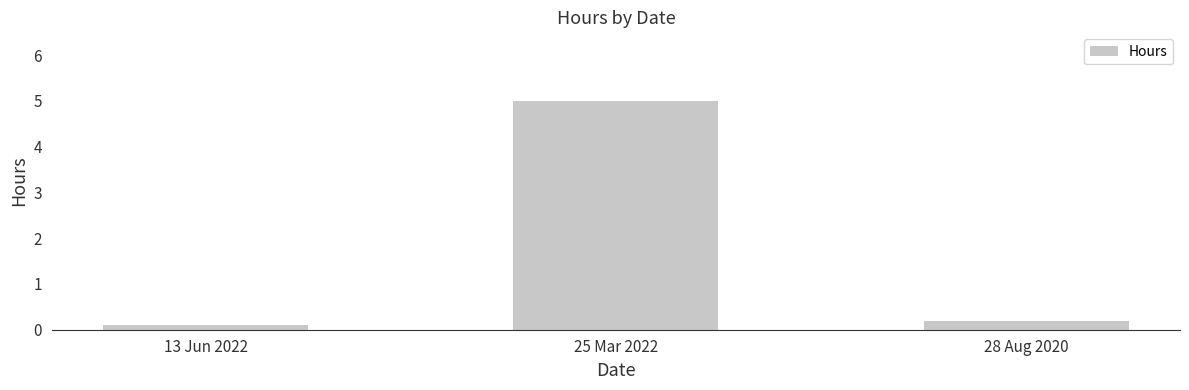

What is the maximum value shown in the chart?

5.0